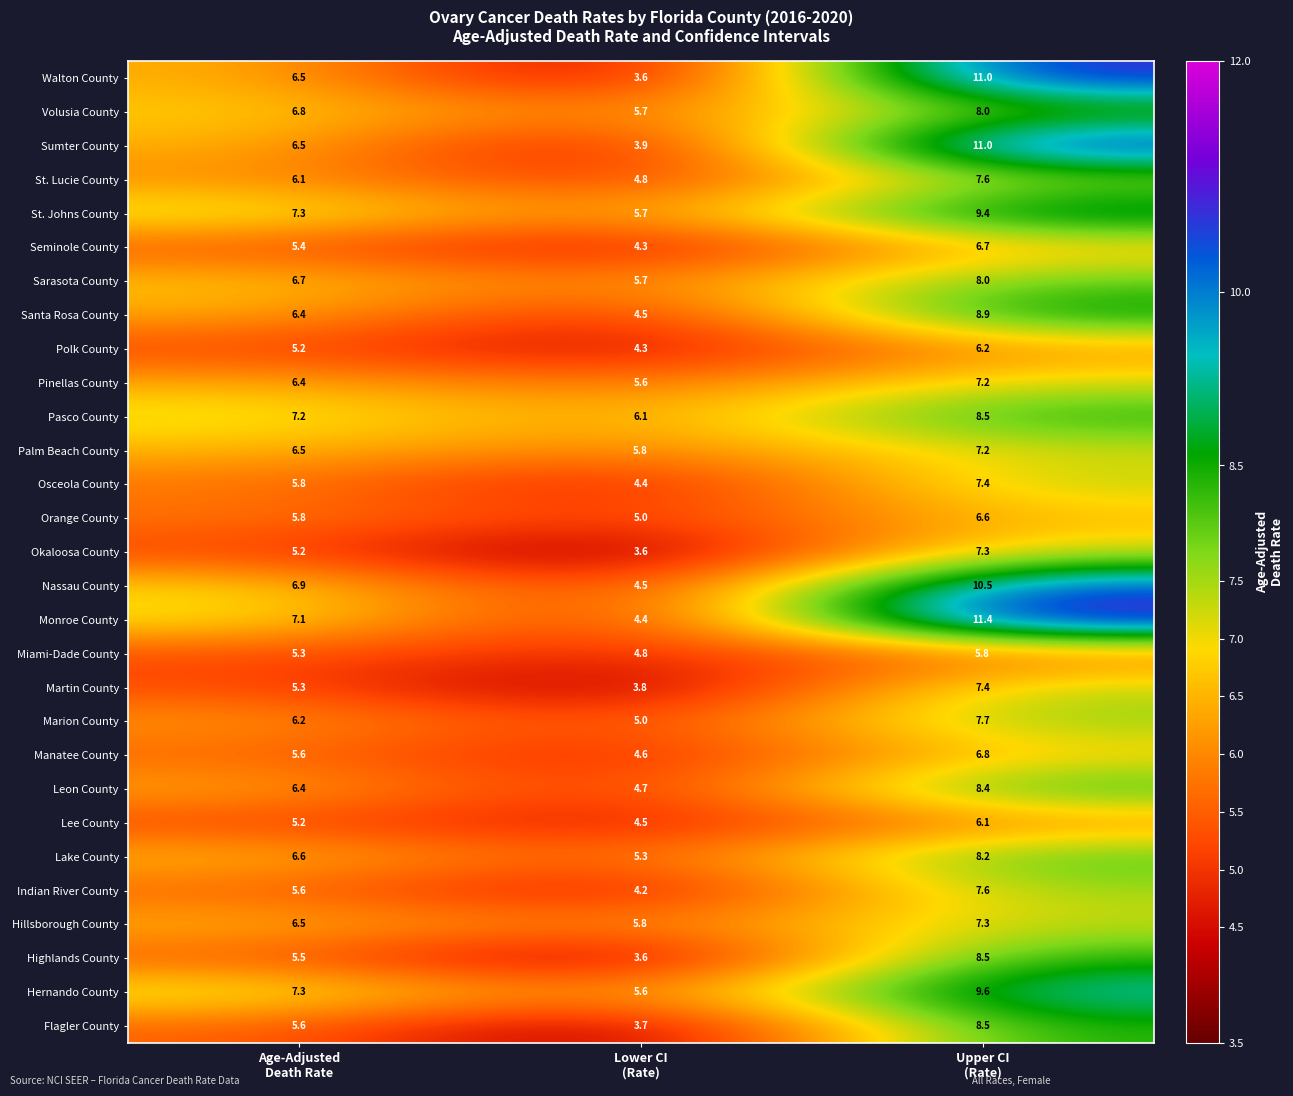

What is the smallest value displayed?

3.6